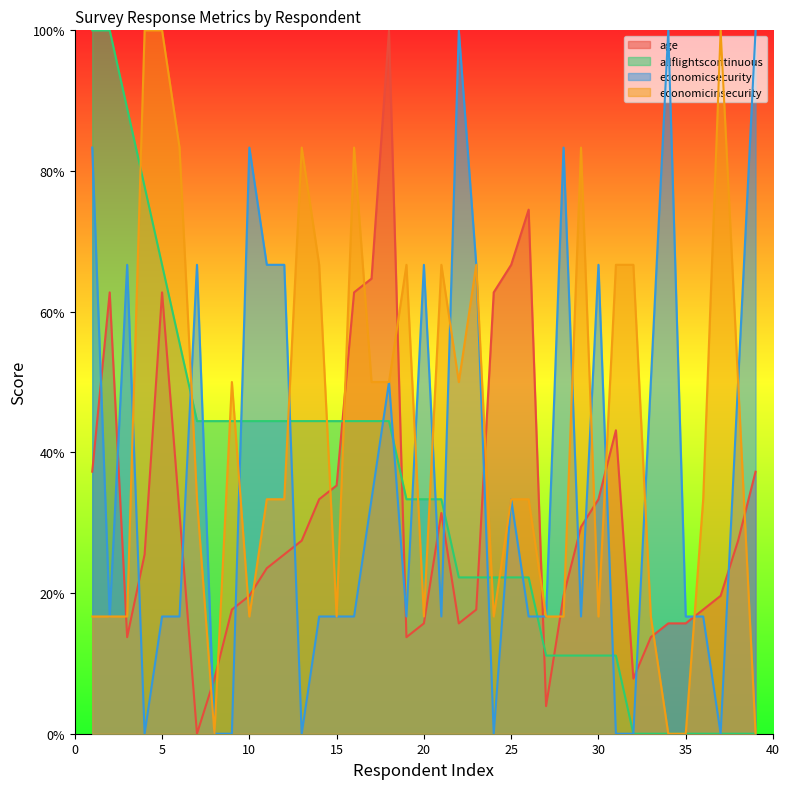

What is the difference between the highest and lowest values at 11?

43.1